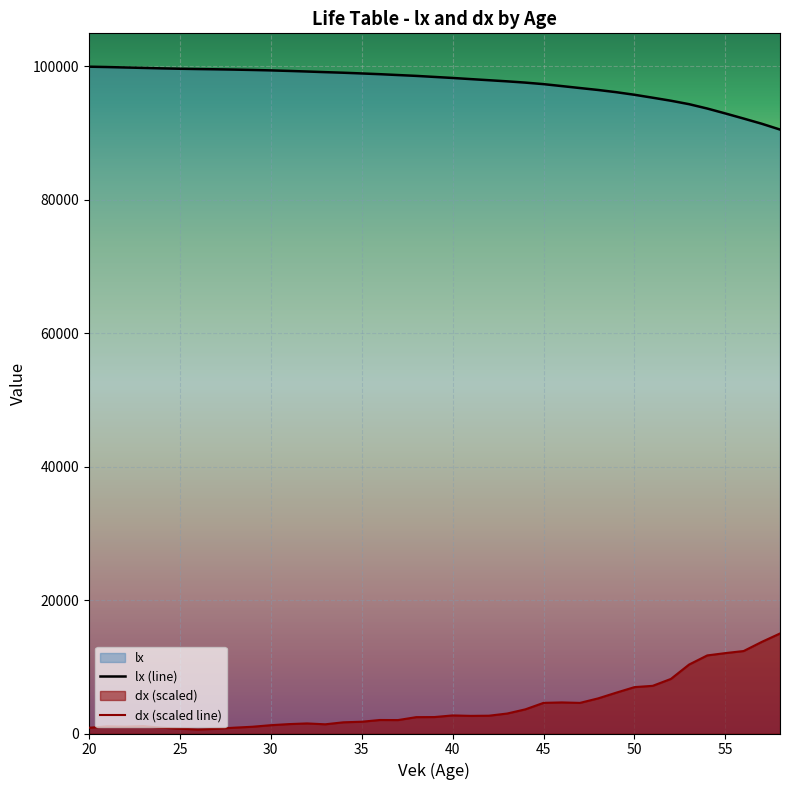

True or false: dx and lx intersect in this chart.

False